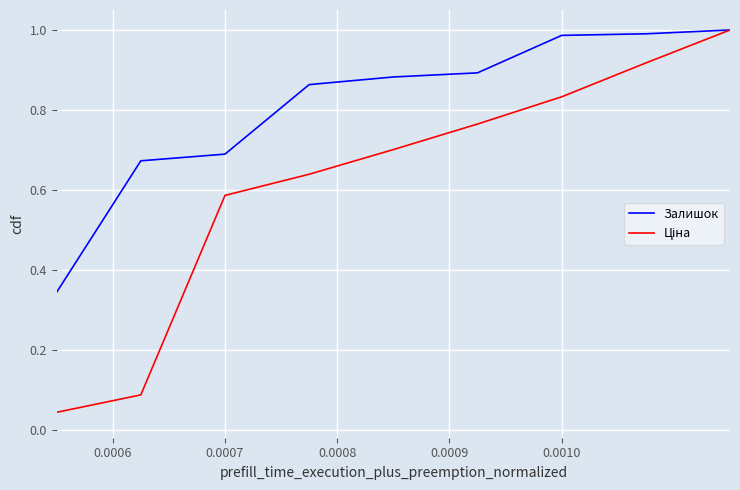

True or false: Залишок has more than 2 points higher than both neighbors.

False